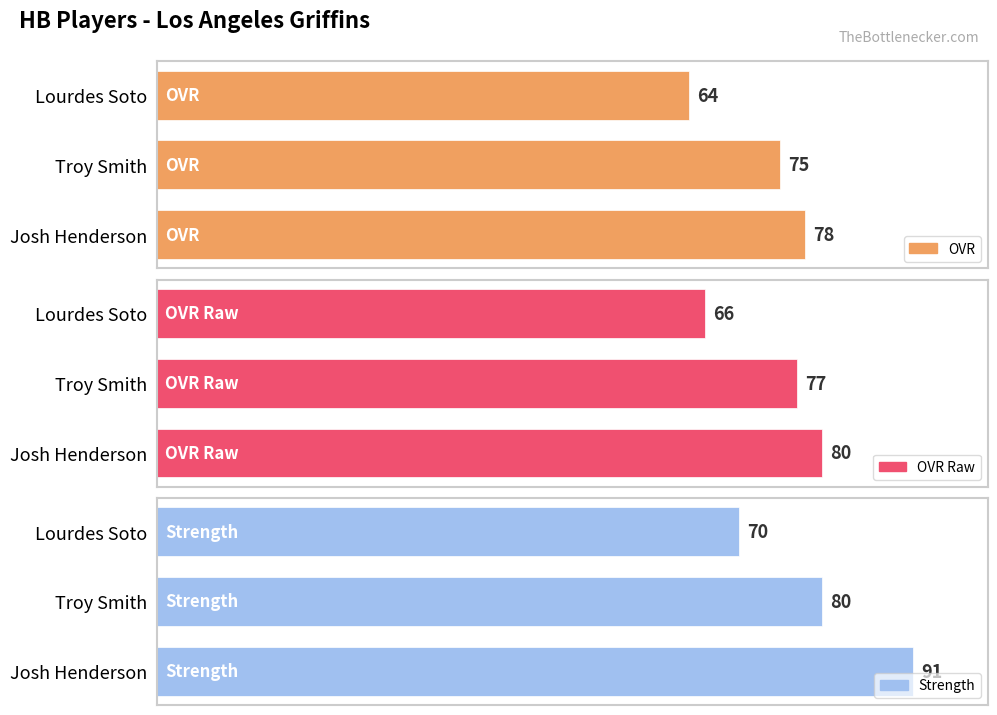

What is the difference between the second highest and minimum values in the OVR series?

11